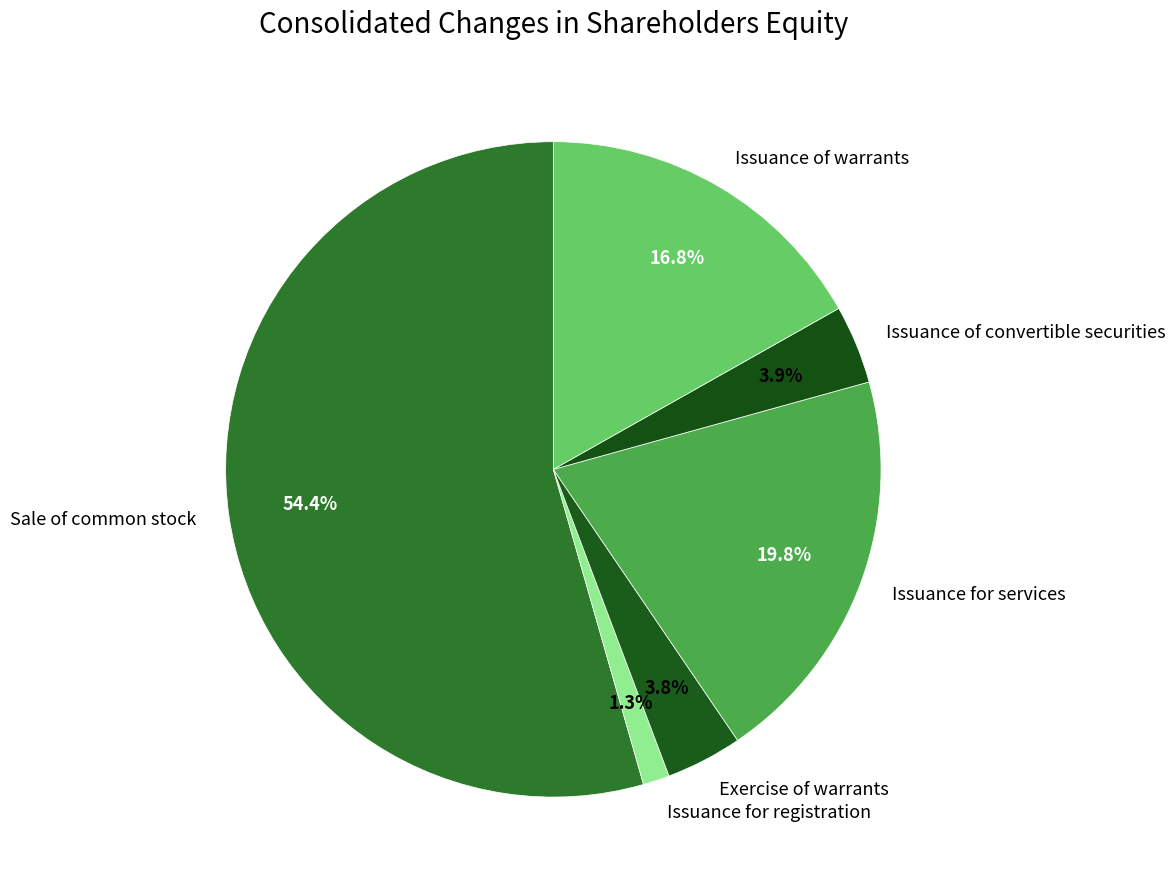

What portion of the pie excludes Issuance for services?

80.2%